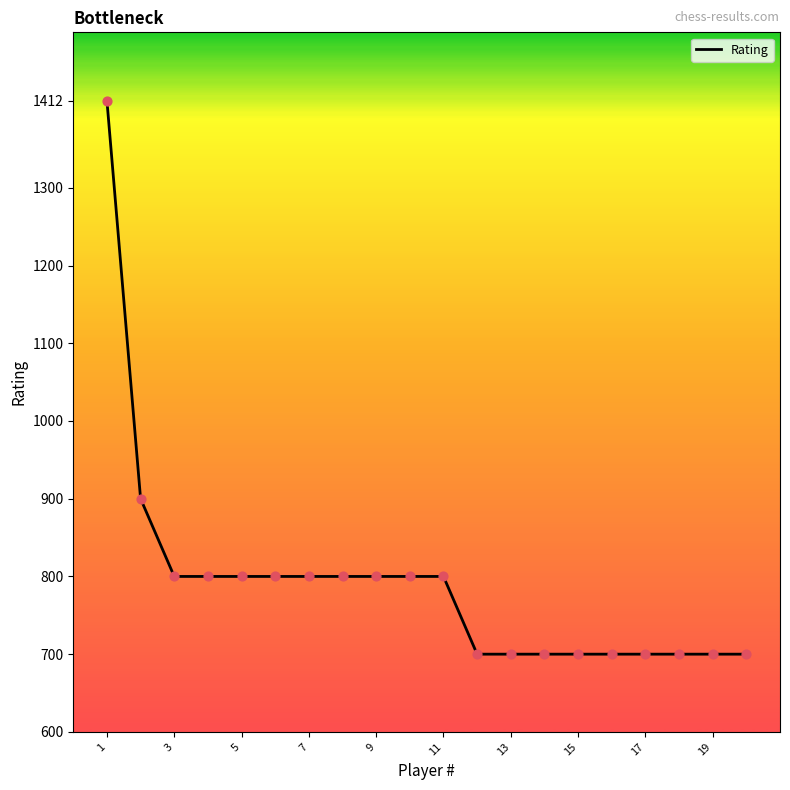

What is the greatest value displayed?

1412